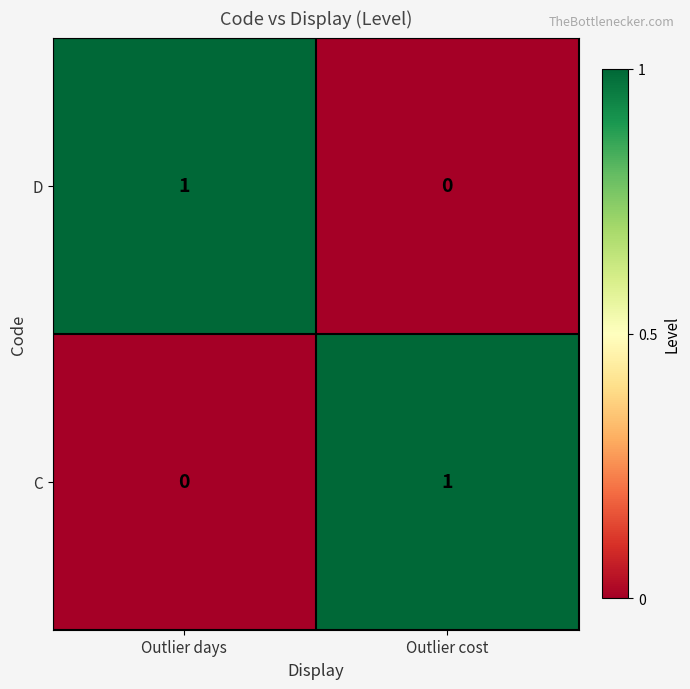

How many data points does each series have?

2